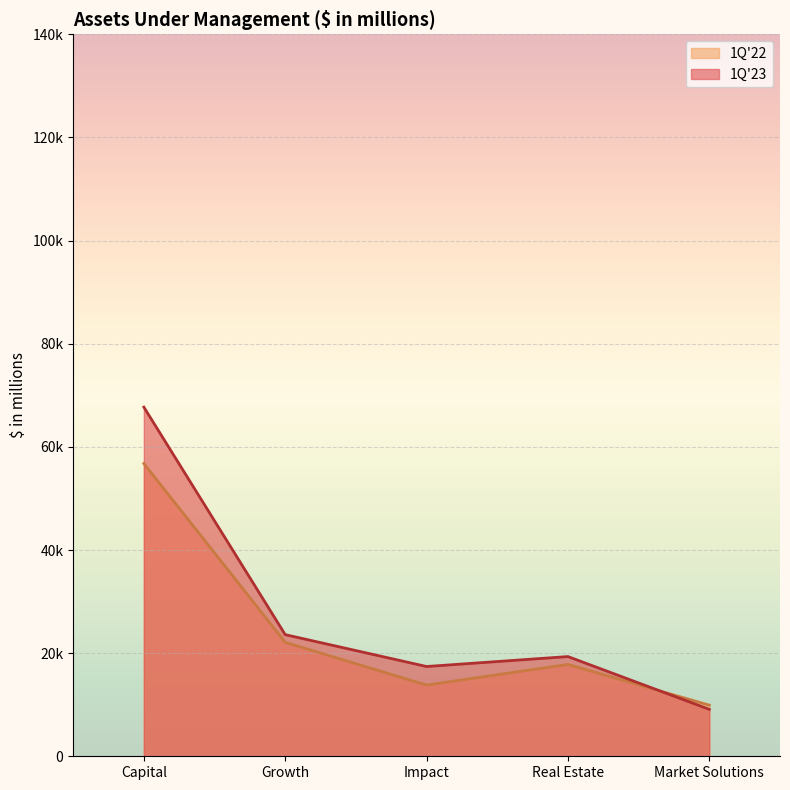

Reading left to right, list all the values displayed in this chart.

1Q'22: 56770	22099	13806	17812	9912
1Q'23: 67712	23587	17408	19336	9099